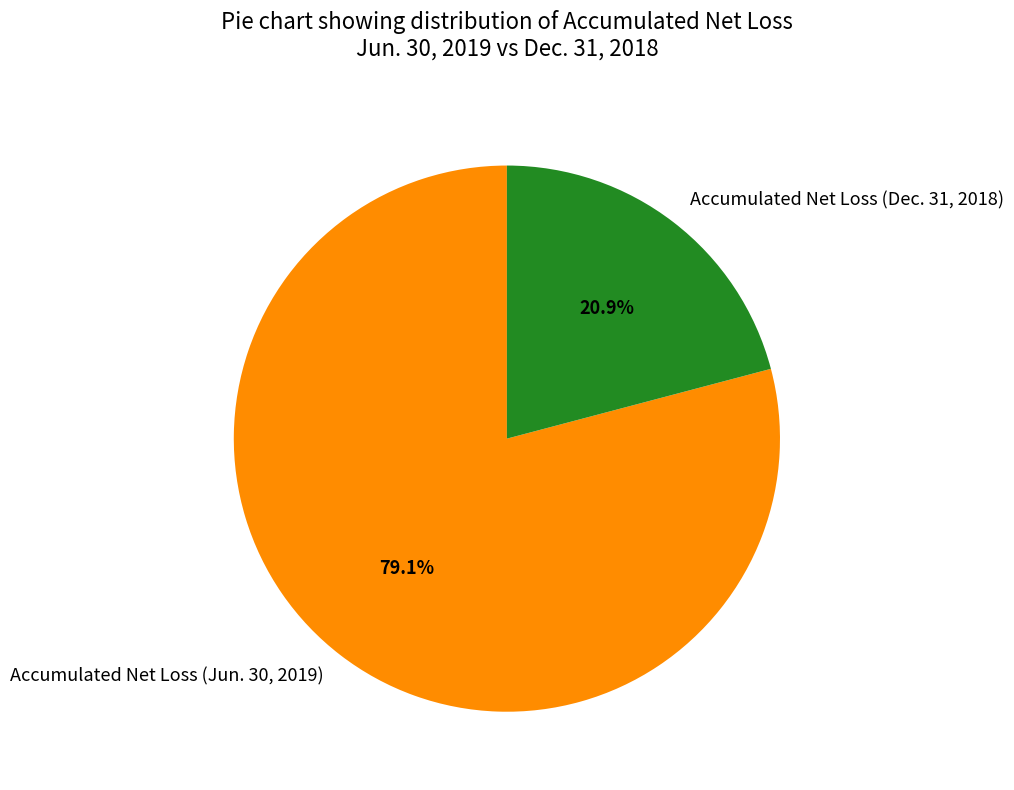

True or false: Accumulated Net Loss (Dec. 31, 2018) accounts for 21% of the total.

True